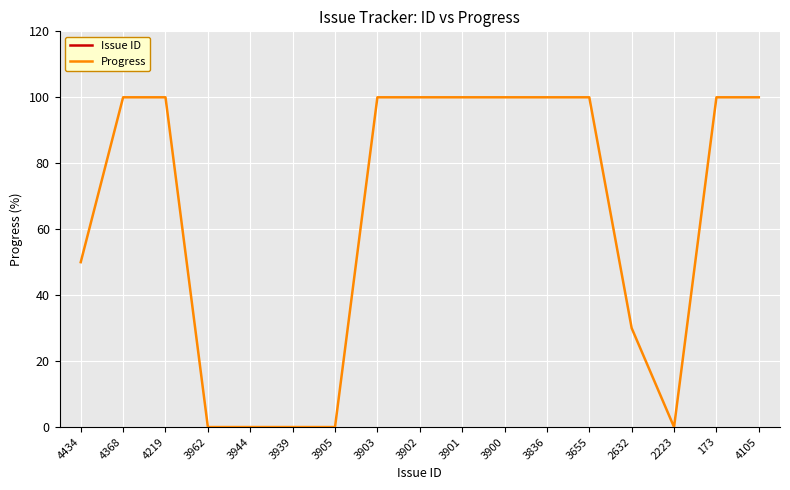

Where does the Issue ID series first go above 3903?

4434